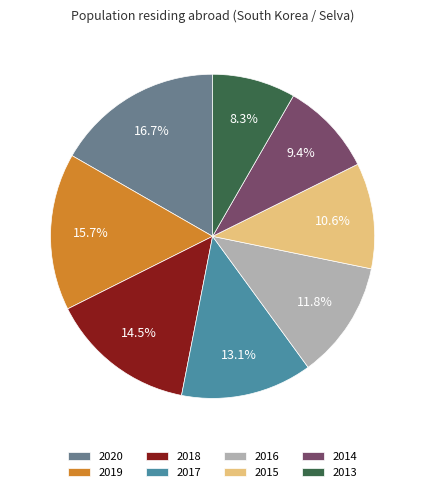

What percentage is the 2019 slice, to the nearest percent?

16%